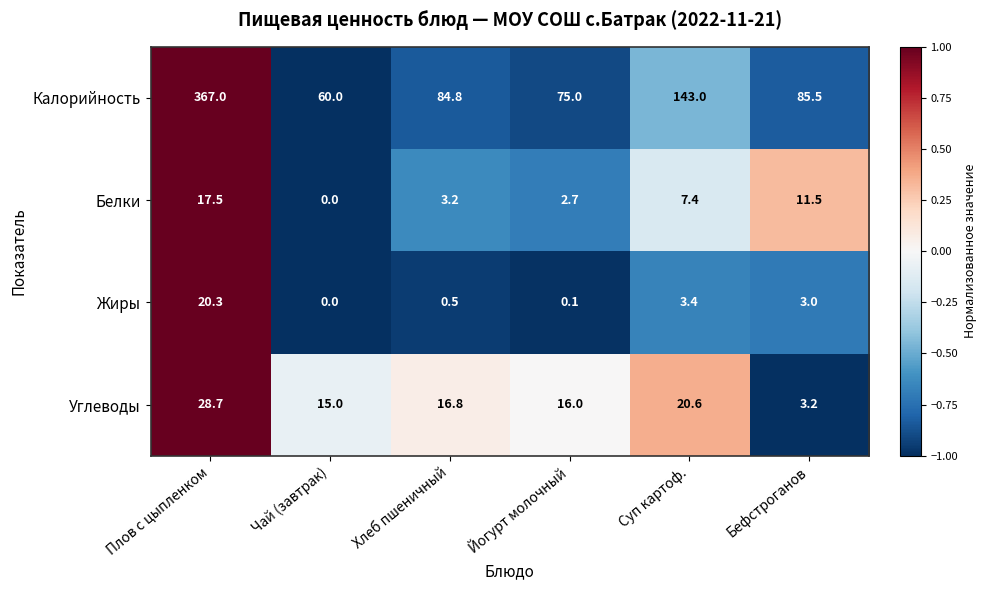

Reading left to right, list all the values displayed in this chart.

Калорийность: Плов с цыпленком=367.0	Чай (завтрак)=60.0	Хлеб пшеничный=84.8	Йогурт молочный=75.0	Суп картоф.=143.0	Бефстроганов=85.5
Белки: Плов с цыпленком=17.5	Чай (завтрак)=0.0	Хлеб пшеничный=3.2	Йогурт молочный=2.7	Суп картоф.=7.4	Бефстроганов=11.5
Жиры: Плов с цыпленком=20.3	Чай (завтрак)=0.0	Хлеб пшеничный=0.5	Йогурт молочный=0.1	Суп картоф.=3.4	Бефстроганов=3.0
Углеводы: Плов с цыпленком=28.7	Чай (завтрак)=15.0	Хлеб пшеничный=16.8	Йогурт молочный=16.0	Суп картоф.=20.6	Бефстроганов=3.2